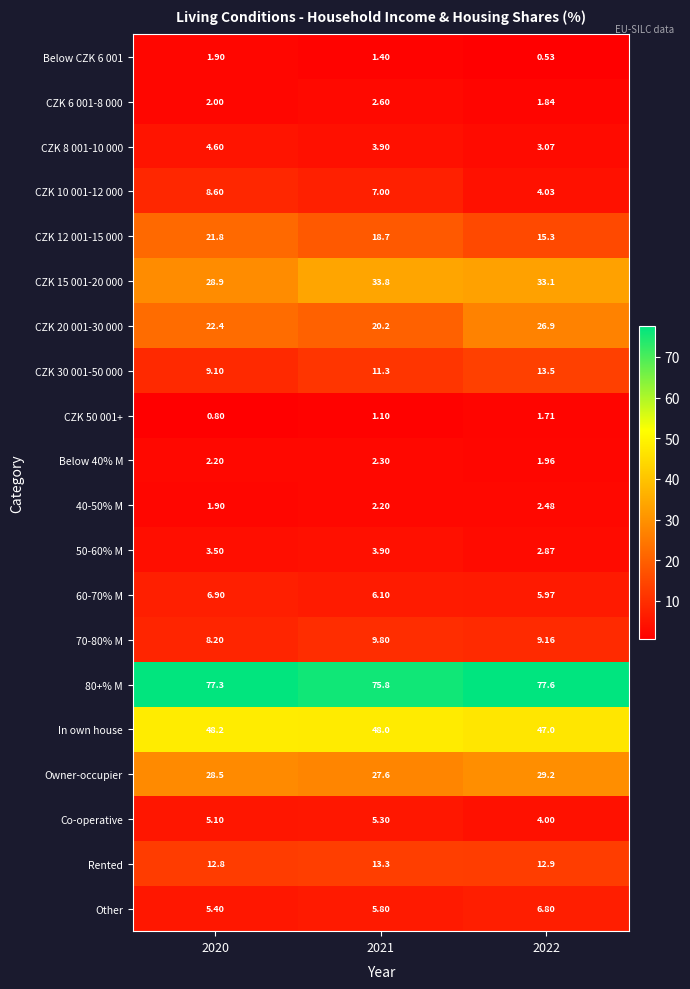

Is the value of Below 40% M at 2022 greater than the value of Other at 2021?

No